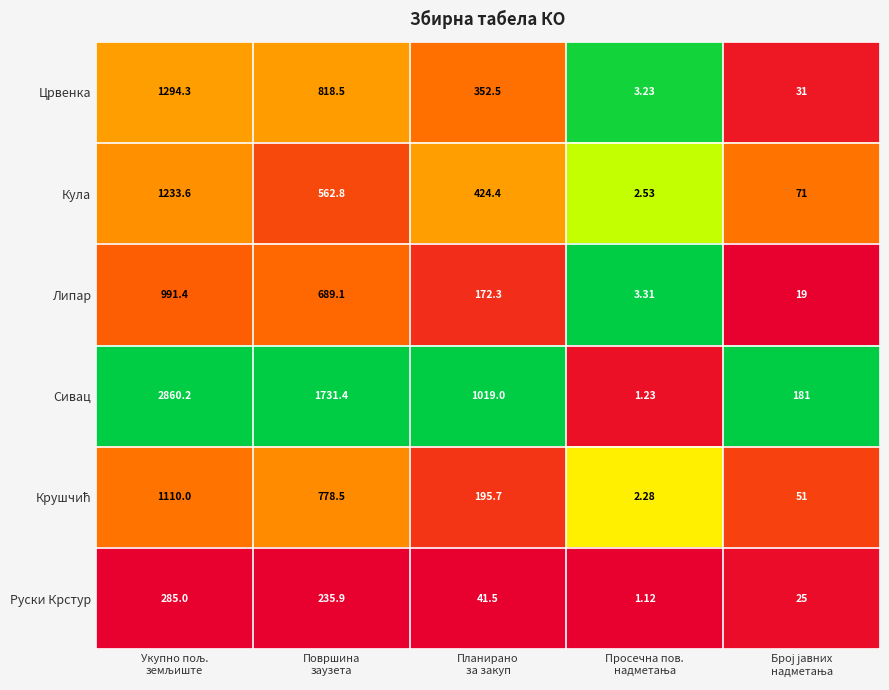

Which series has the largest total across all categories?

Сивац